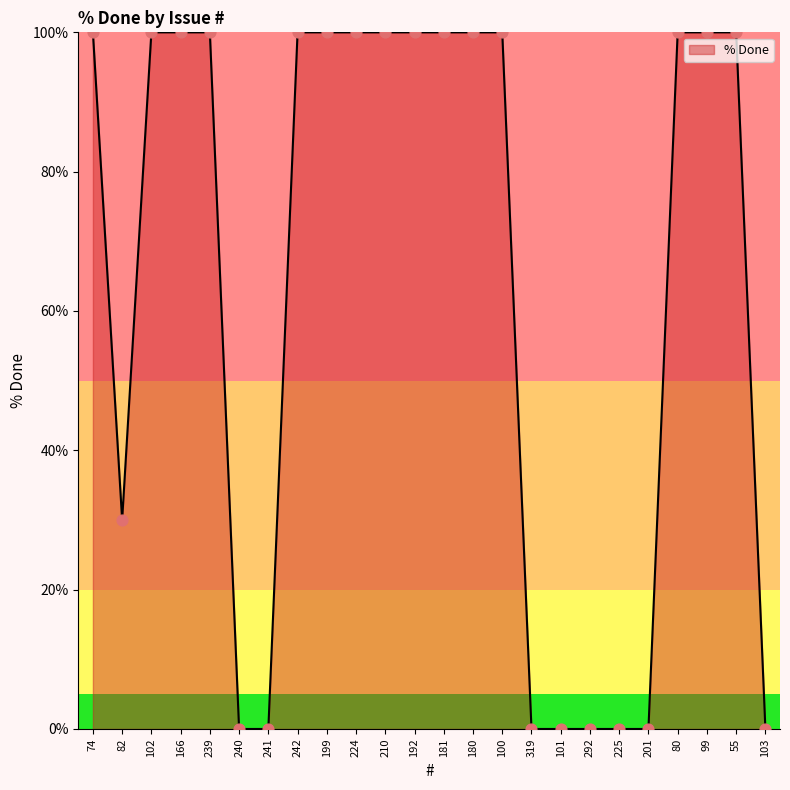

What is the ratio of the value at 99 to the value at 242?

1.0